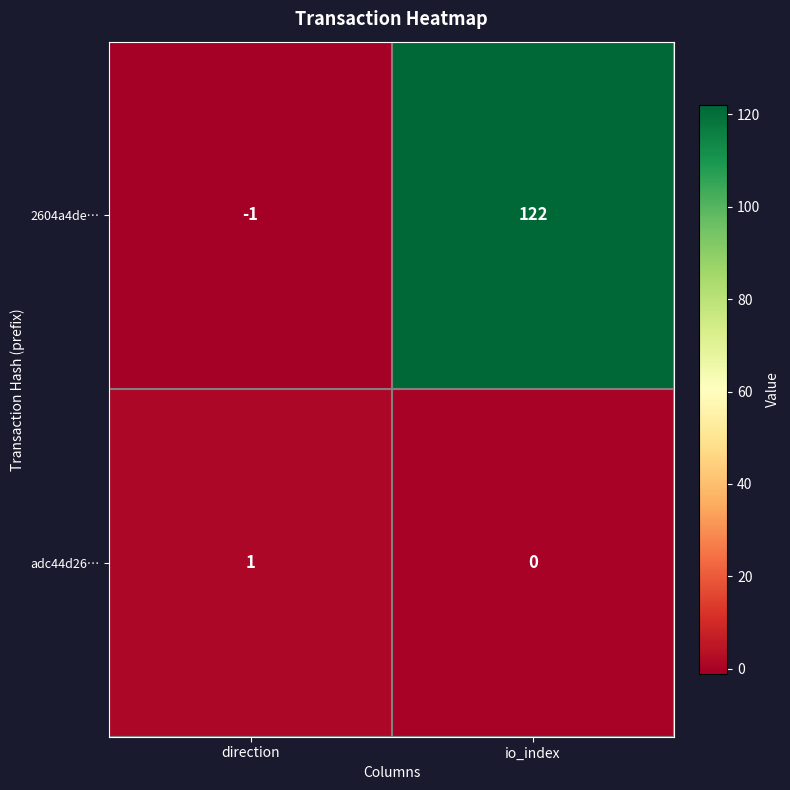

Which label corresponds to the smallest value in the chart?

direction